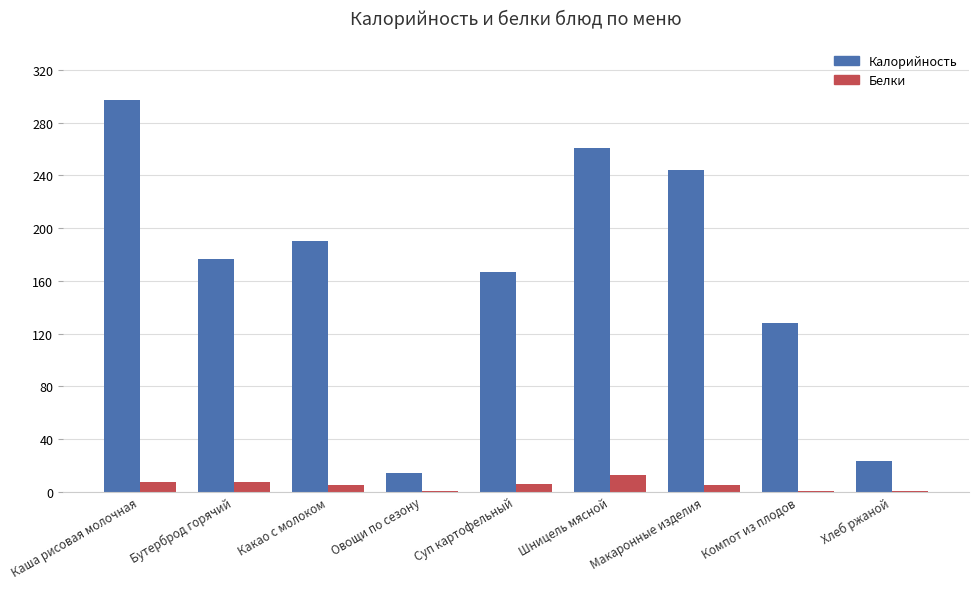

What is the greatest value displayed?

297.6